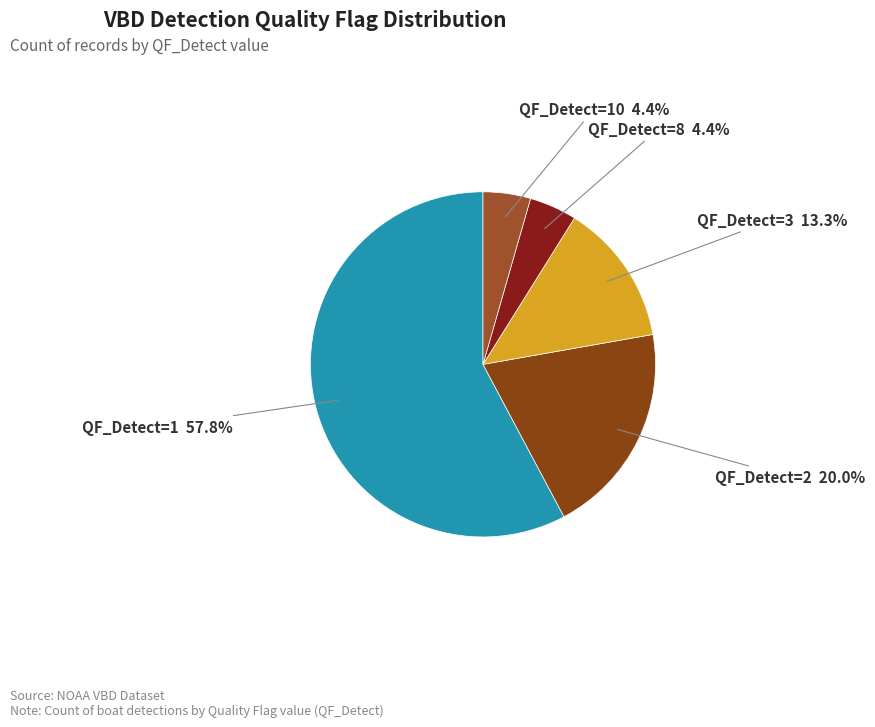

Which category has the biggest portion of the pie?

QF_Detect=1